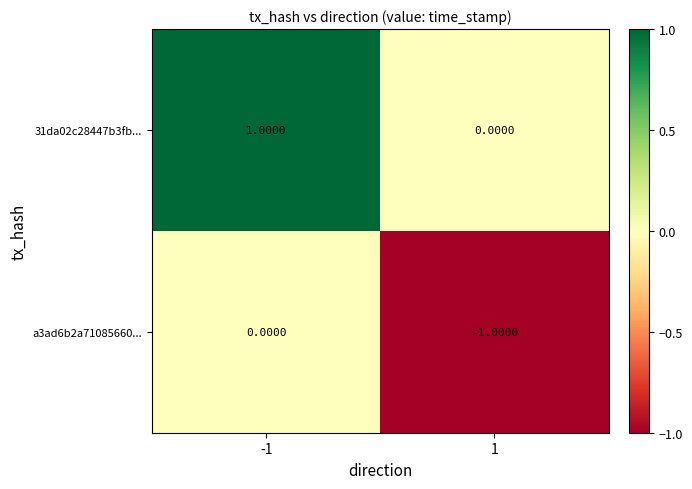

Which series has the largest total across all categories?

31da02c28447b3fb...